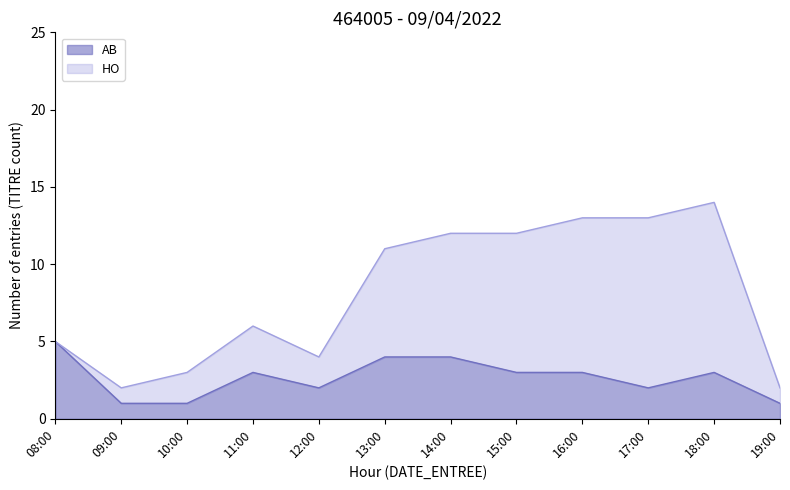

What is the maximum value shown in the chart?

5